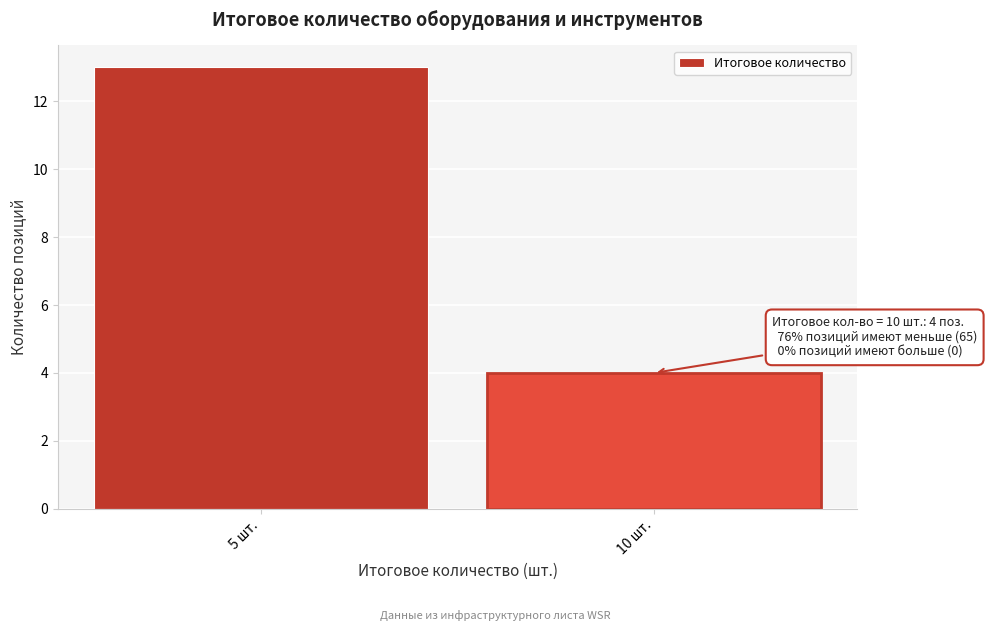

Reading right to left, what are all the values shown in this chart?

4	13